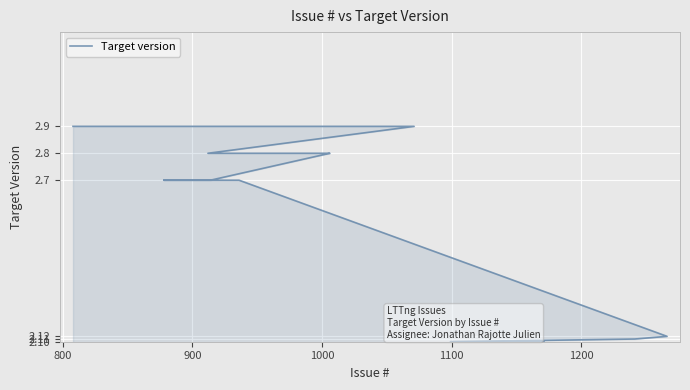

What is the maximum value shown in the chart?

2.9